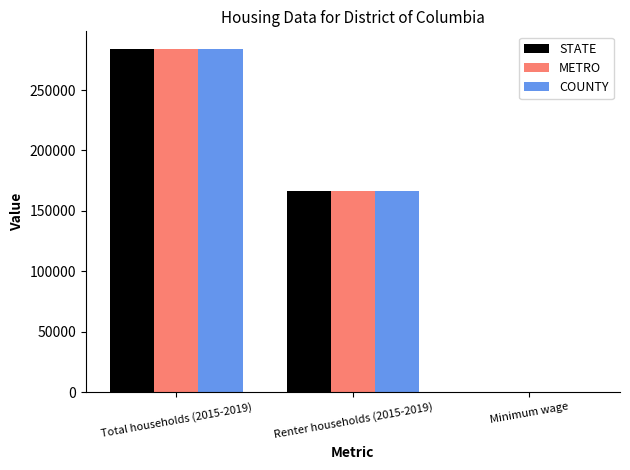

What is the sum of all COUNTY values?

450420.2